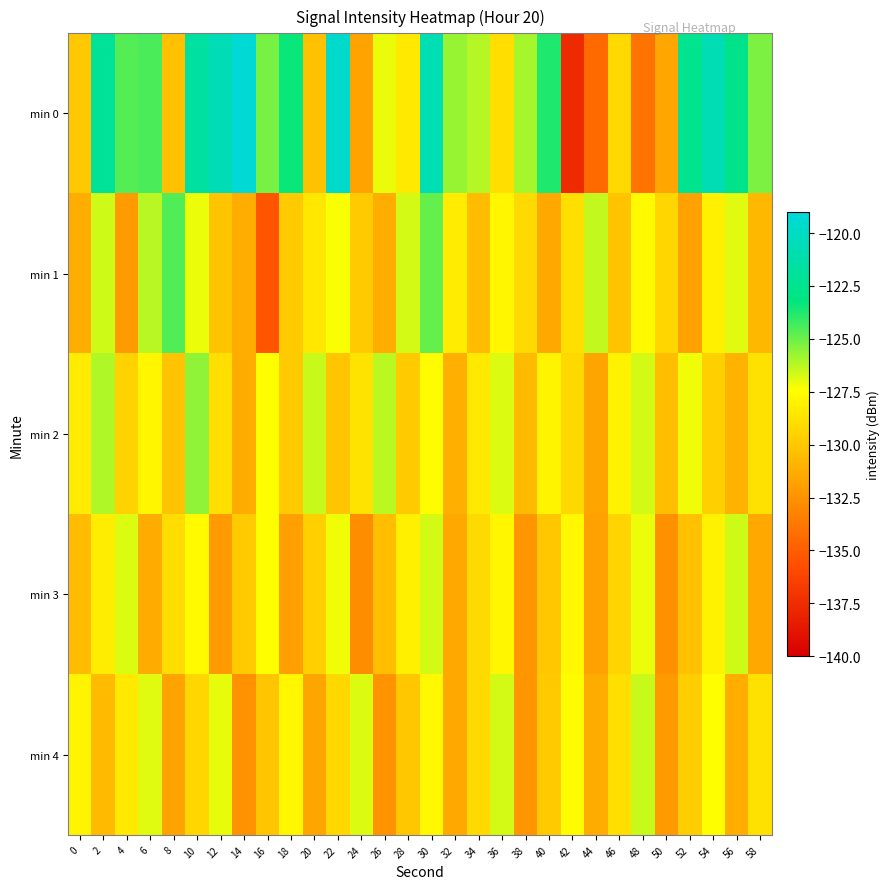

At which category is the sum across all series the highest?

30